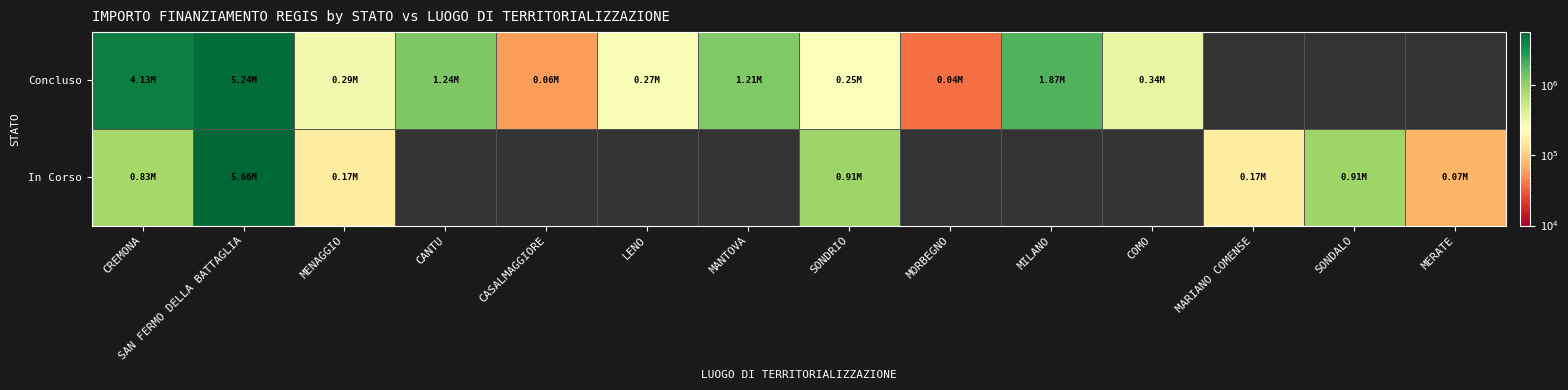

At LENO, list the series in order from smallest to largest.

Concluso, In Corso